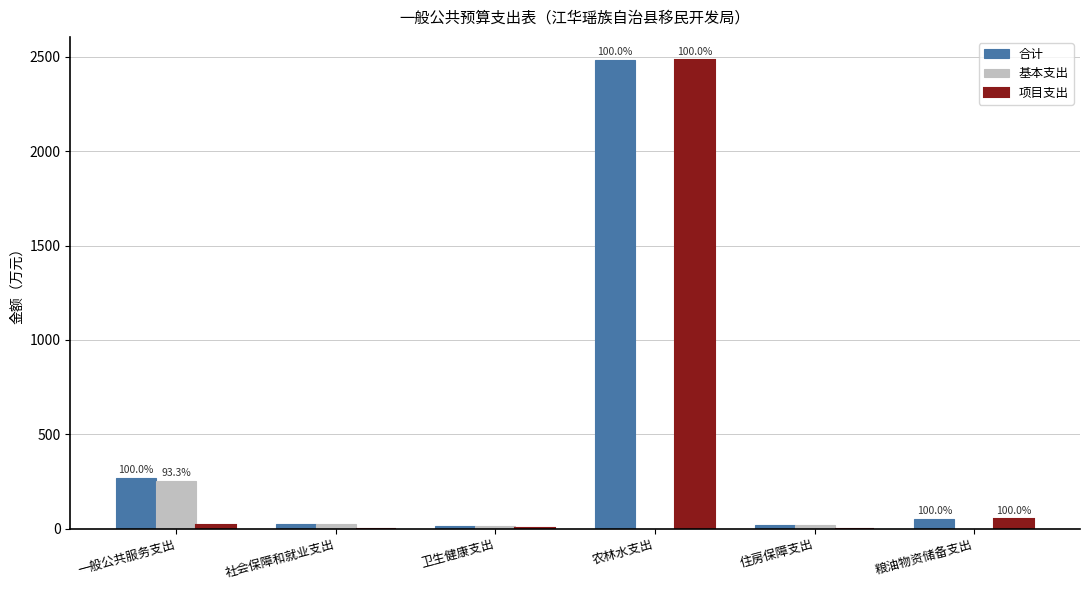

At which label is 合计 closest to 1248?

一般公共服务支出